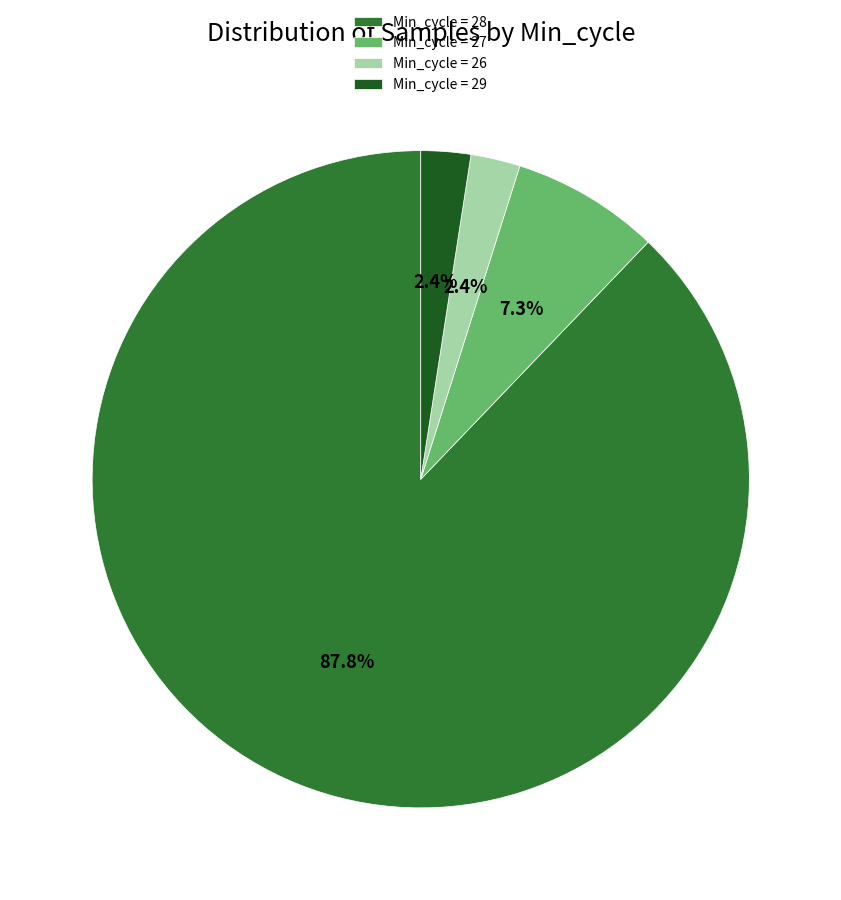

Is there a majority slice in this chart?

Yes